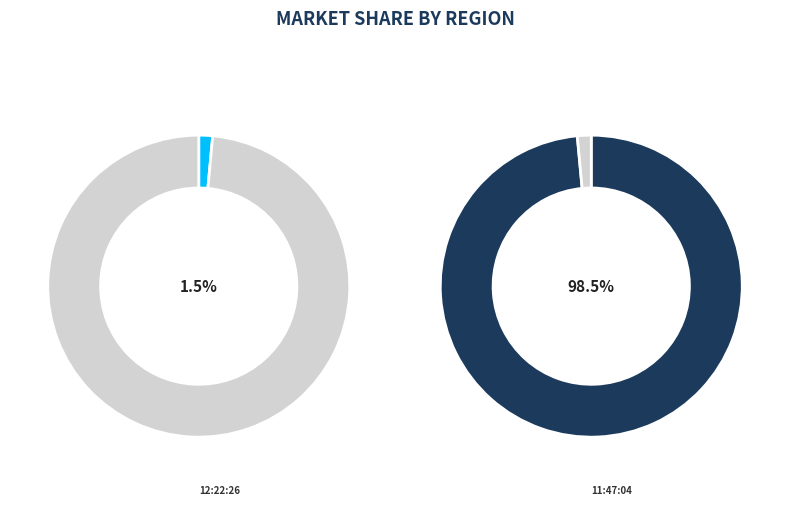

Which slice is the smallest?

12:22:26